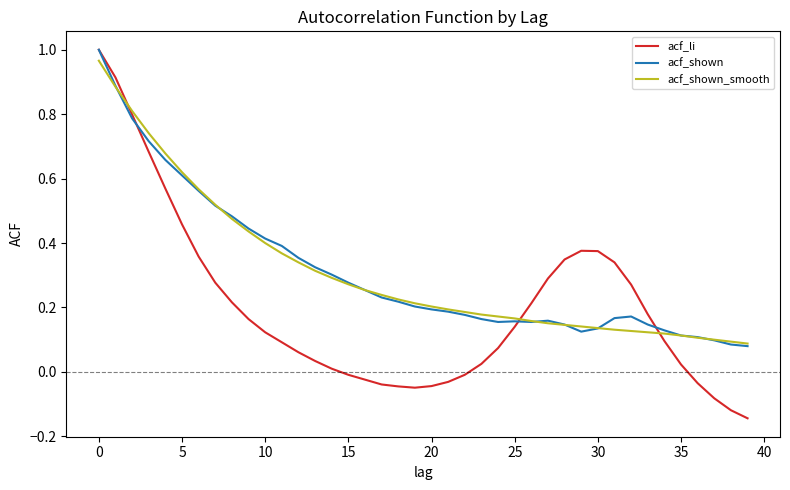

Which series has the largest range (max minus min)?

acf_li